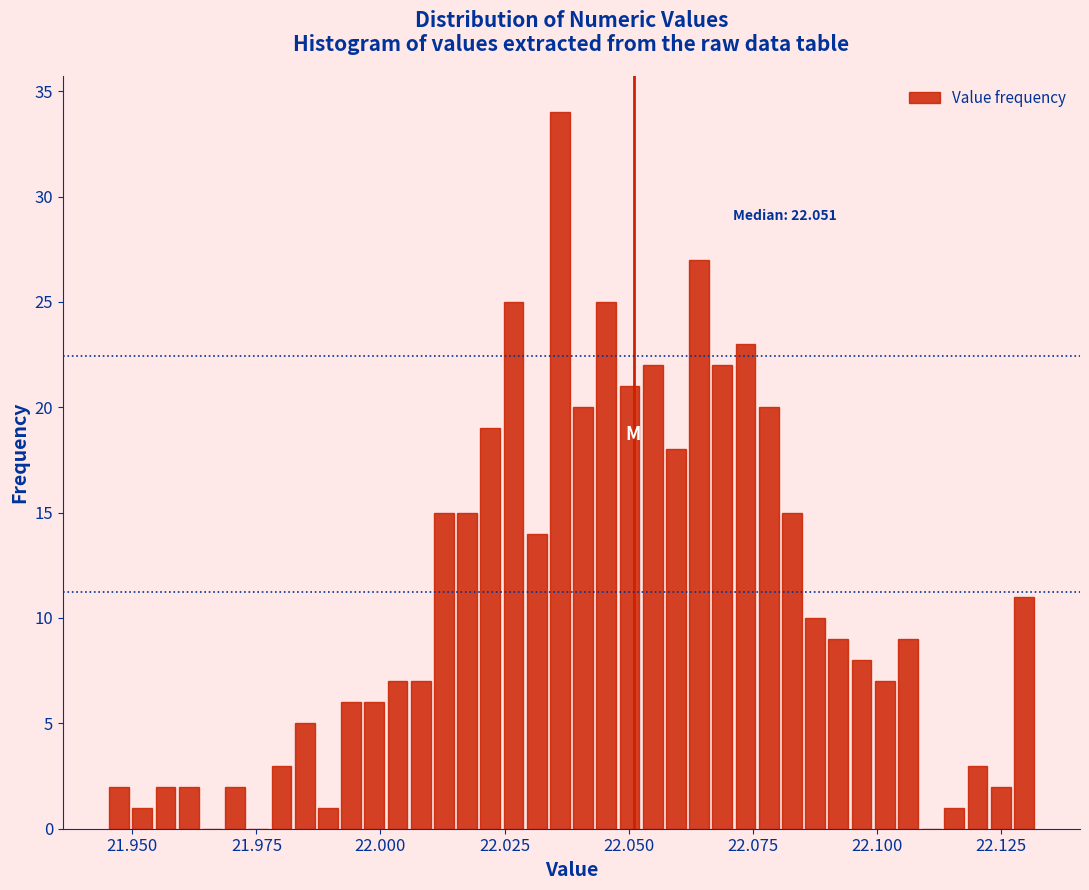

Read against the x-axis, roughly where is the centre of the tallest bar?

22.035